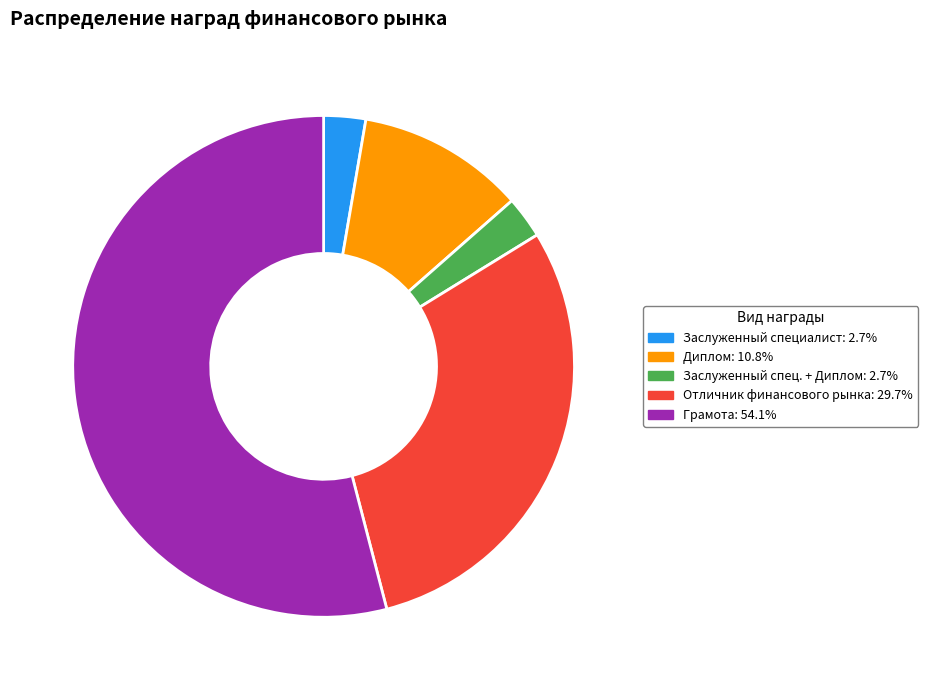

Does any single category account for the majority?

Yes